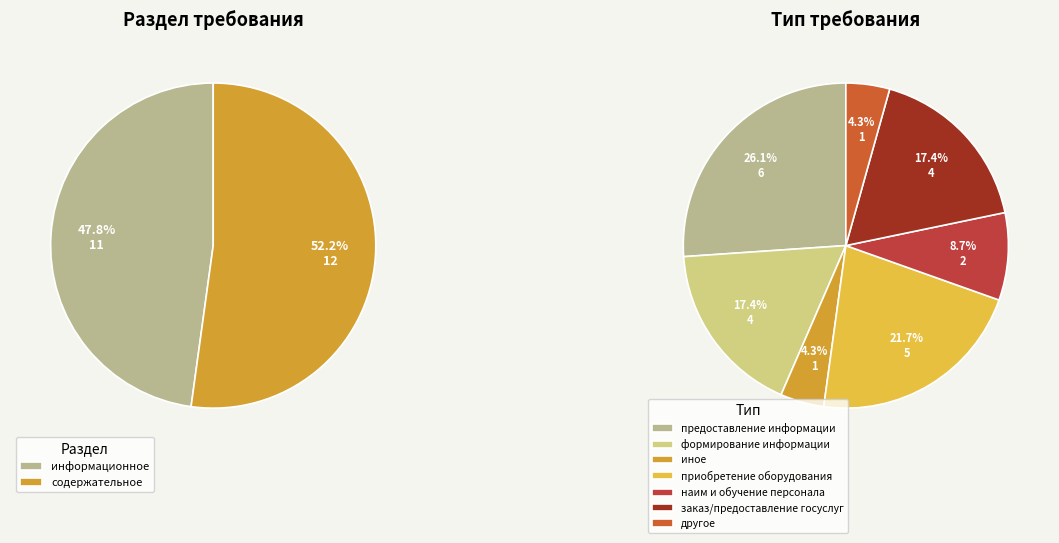

What is the ratio of the value at информационное to the value at содержательное?

0.9